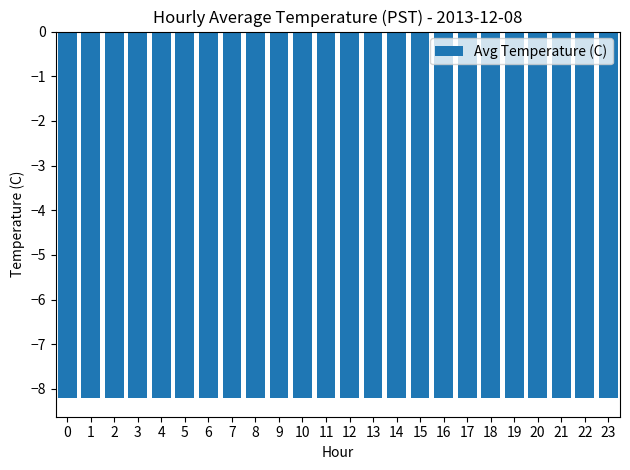

What is the value of the 3rd bar from the left?

-8.2